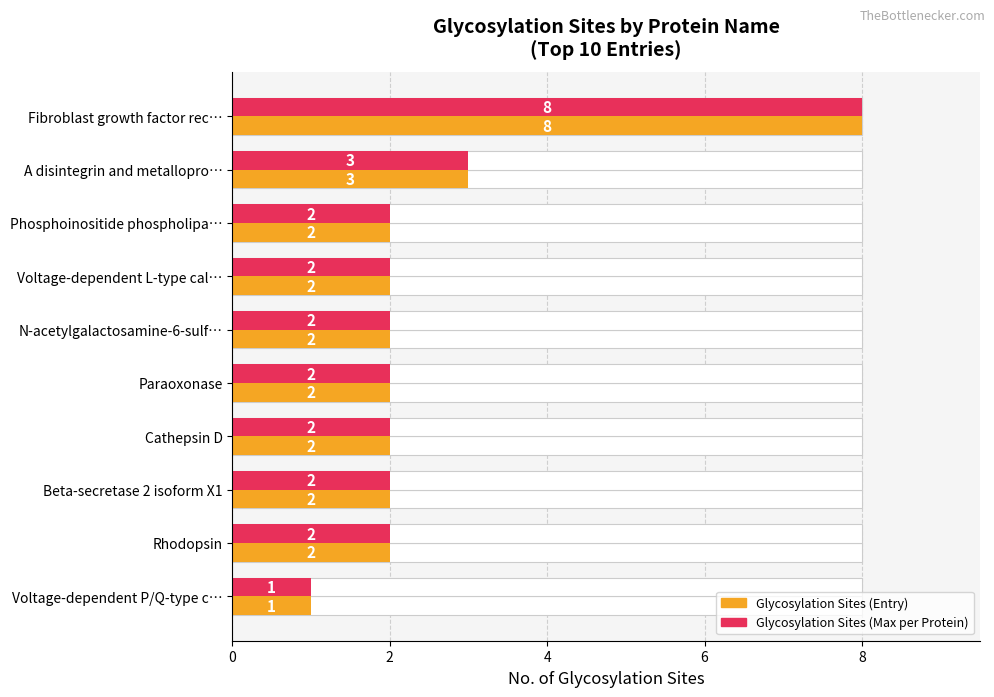

How many data points in No. of Glycosylation Sites (Entry) are above 2?

2